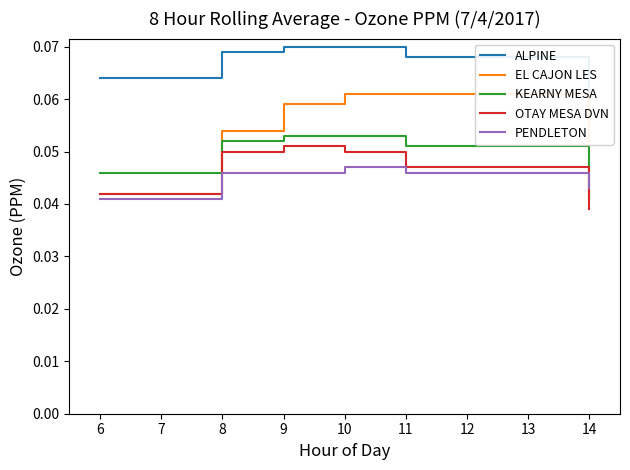

Where is EL CAJON LES nearest to the value 0?

6